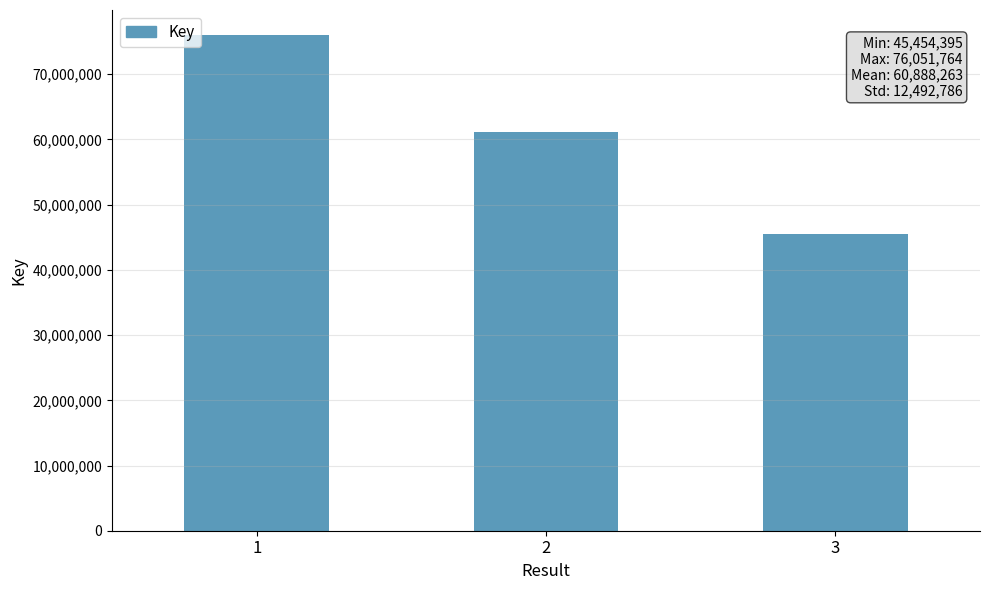

What is the minimum value shown in the chart?

45454395